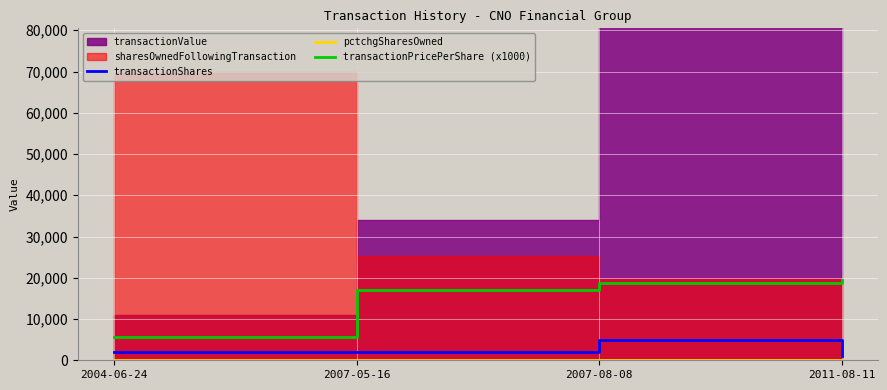

How many pctchgSharesOwned values are between 9 and 34?

3